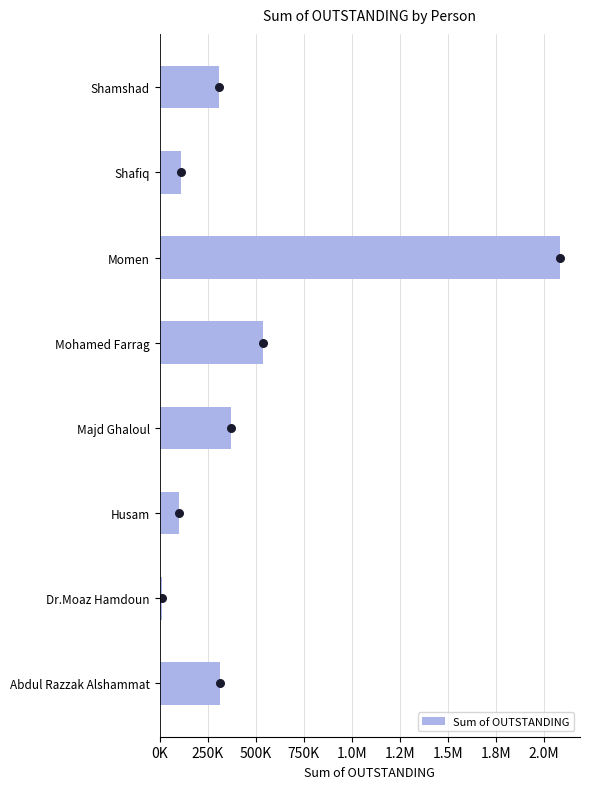

Between Shamshad and Dr.Moaz Hamdoun, which is larger?

Shamshad